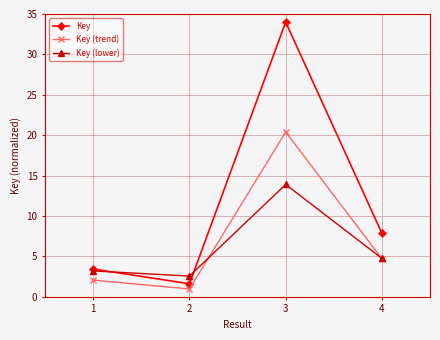

At which category does Key (lower) reach its first local peak?

3